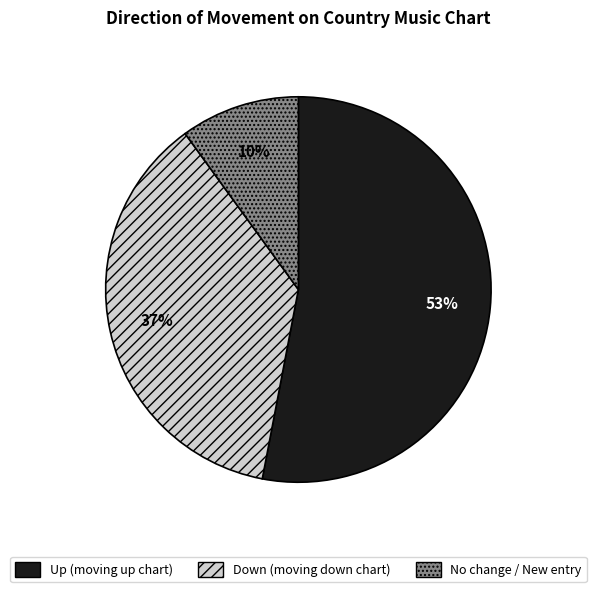

To the nearest percent, what is the average slice percentage?

33%